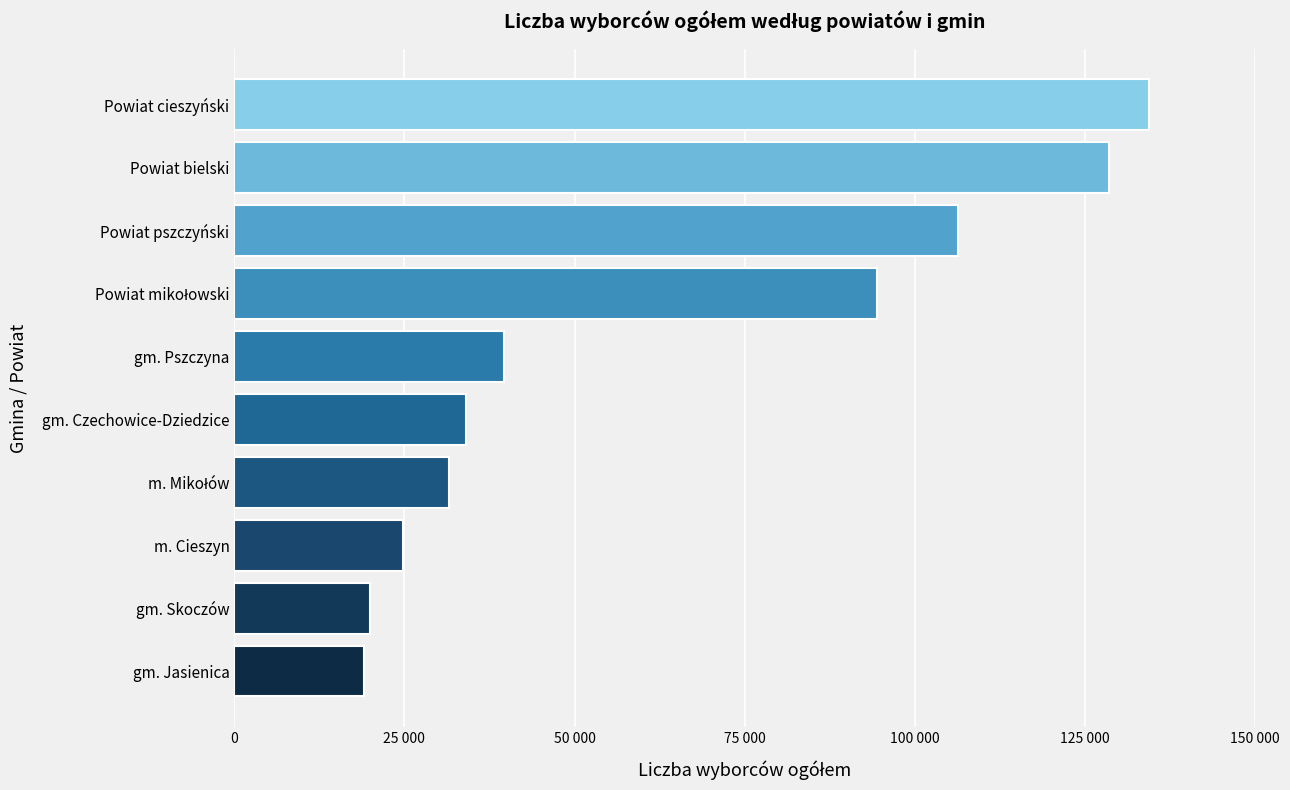

What is the sum of all values?

632739